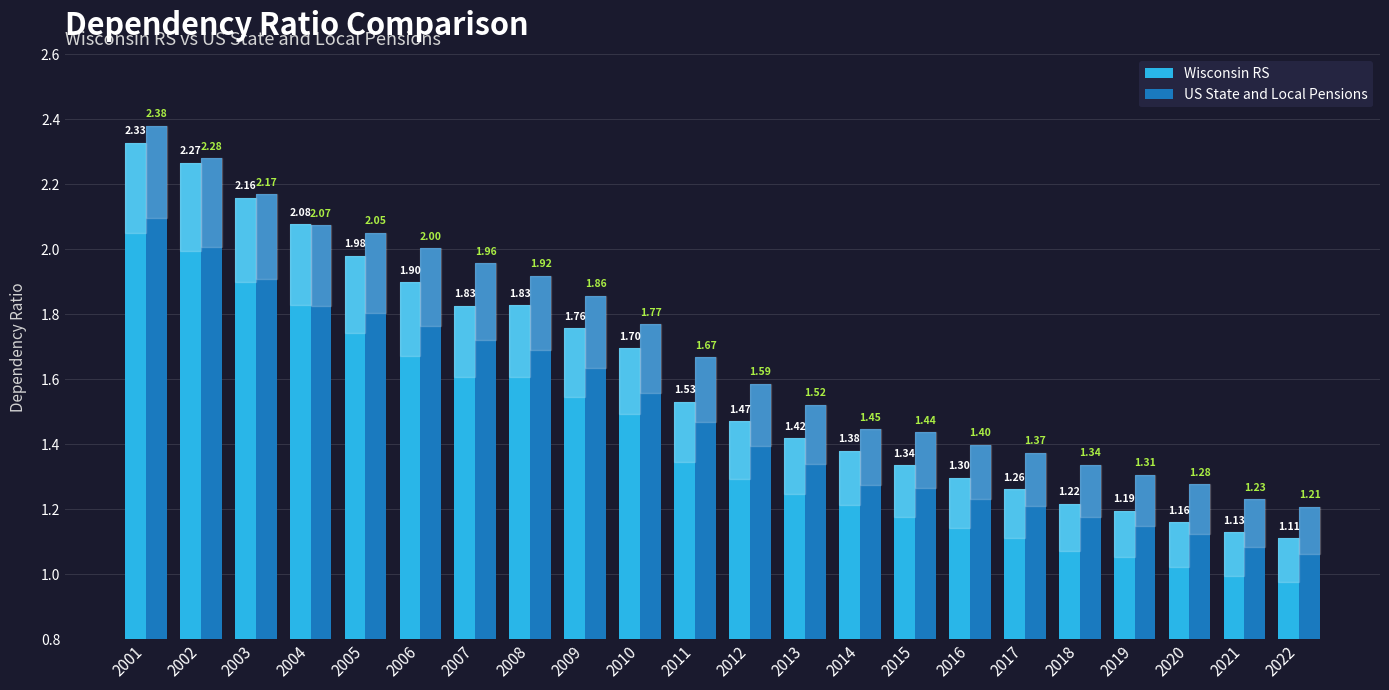

Where is US State and Local Pensions nearest to the value 1?

2022